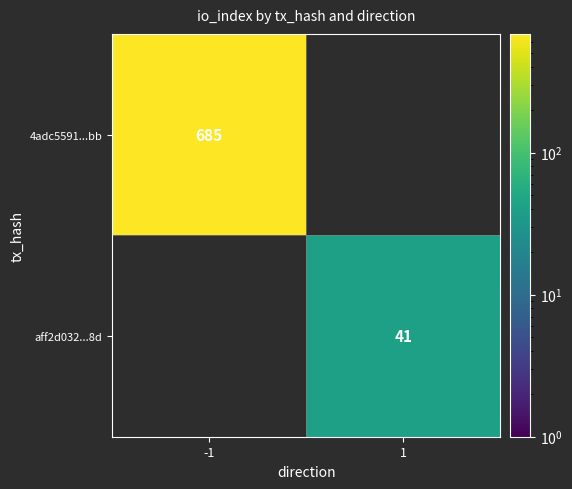

The value of 4adc5591...bb at -1 is 193.1. True or false?

False